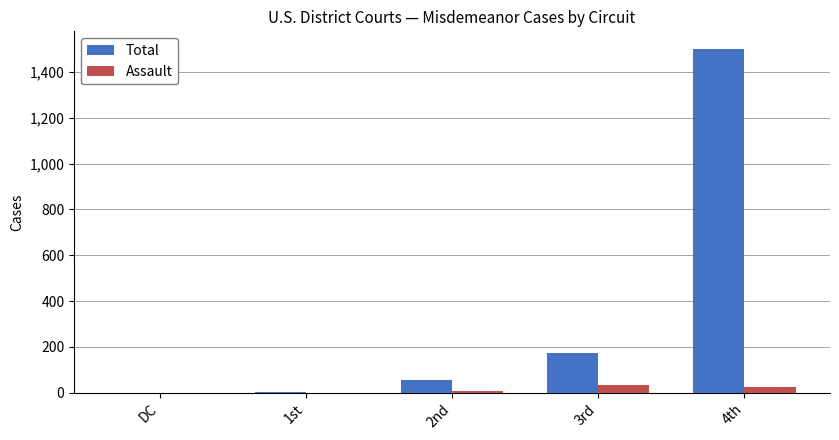

The value of Assault at 4th is 25. True or false?

True